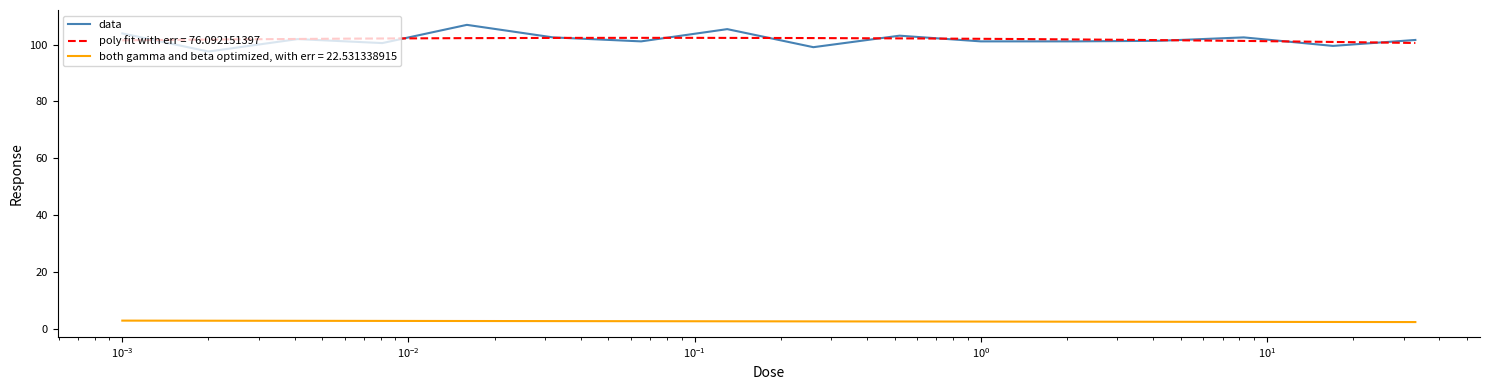

What is the lowest value of the data series?

97.5